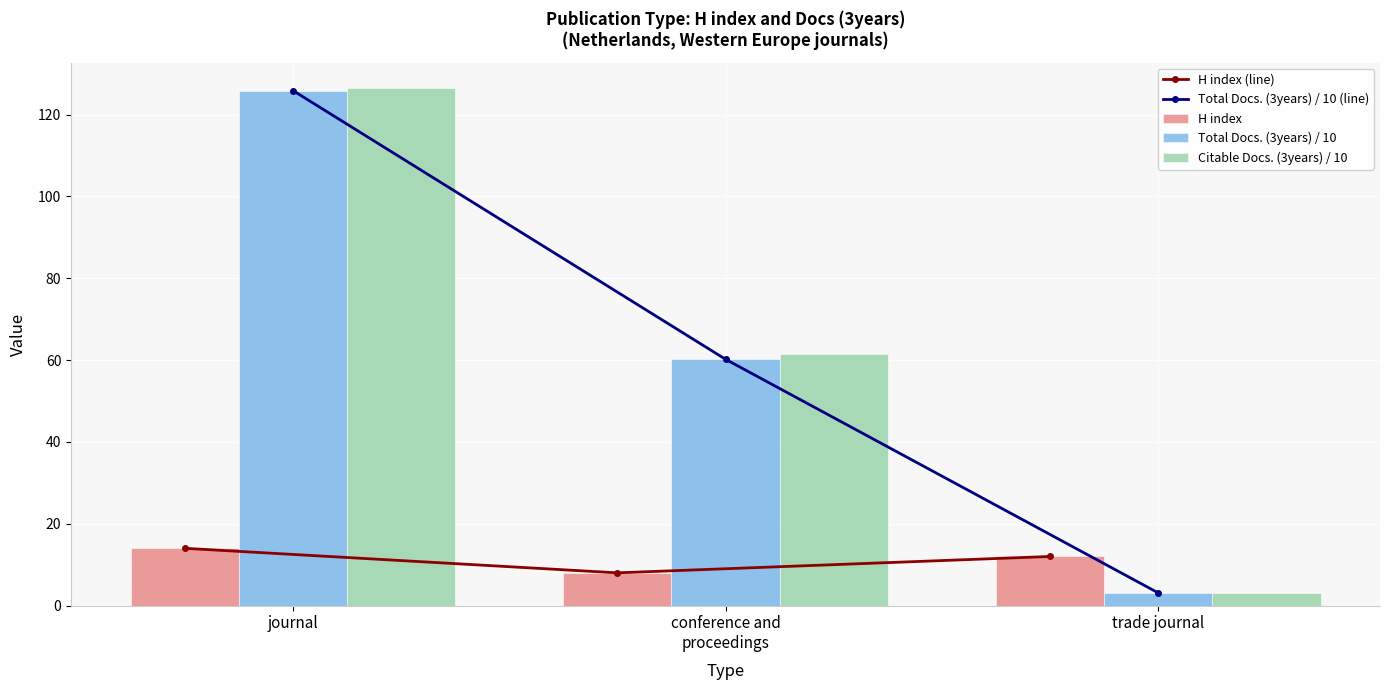

At trade journal, list the series in order from smallest to largest.

Total Docs. (3years) / 10 (line), Total Docs. (3years) / 10, Citable Docs. (3years) / 10, H index (line), H index